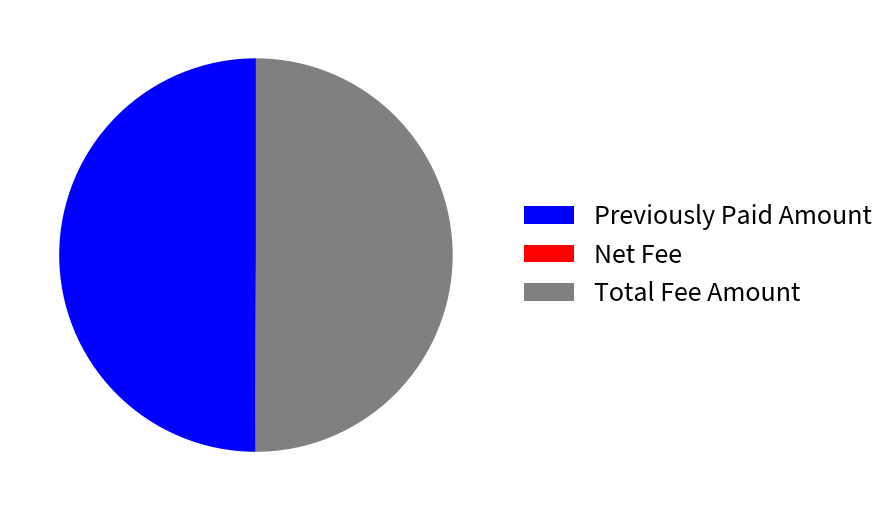

True or false: Previously Paid Amount accounts for 58% of the total.

False